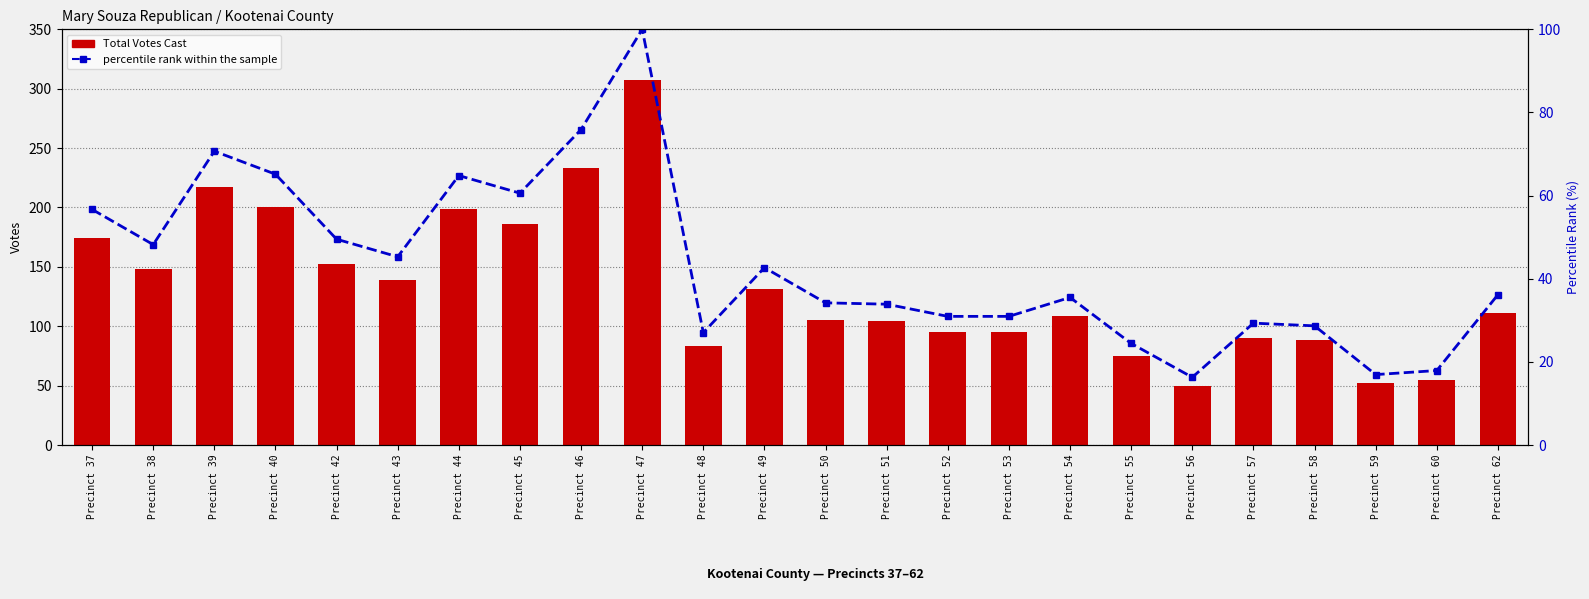

How many distinct data groups are displayed?

2